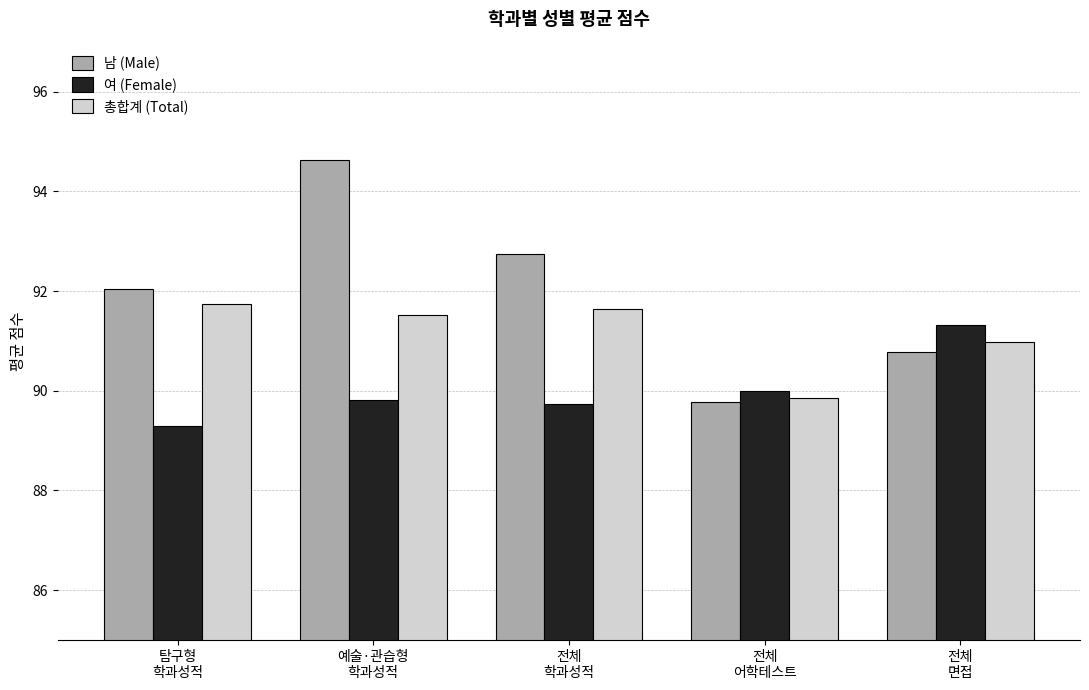

How many distinct data groups are displayed?

3